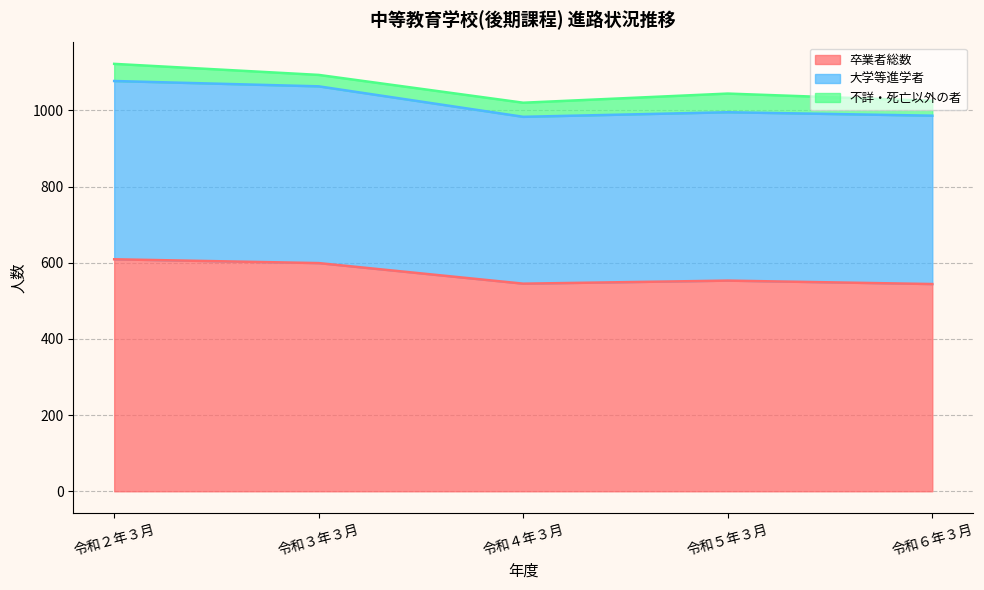

What are all the series names shown in the legend?

卒業者総数, 大学等進学者, 不詳・死亡以外の者